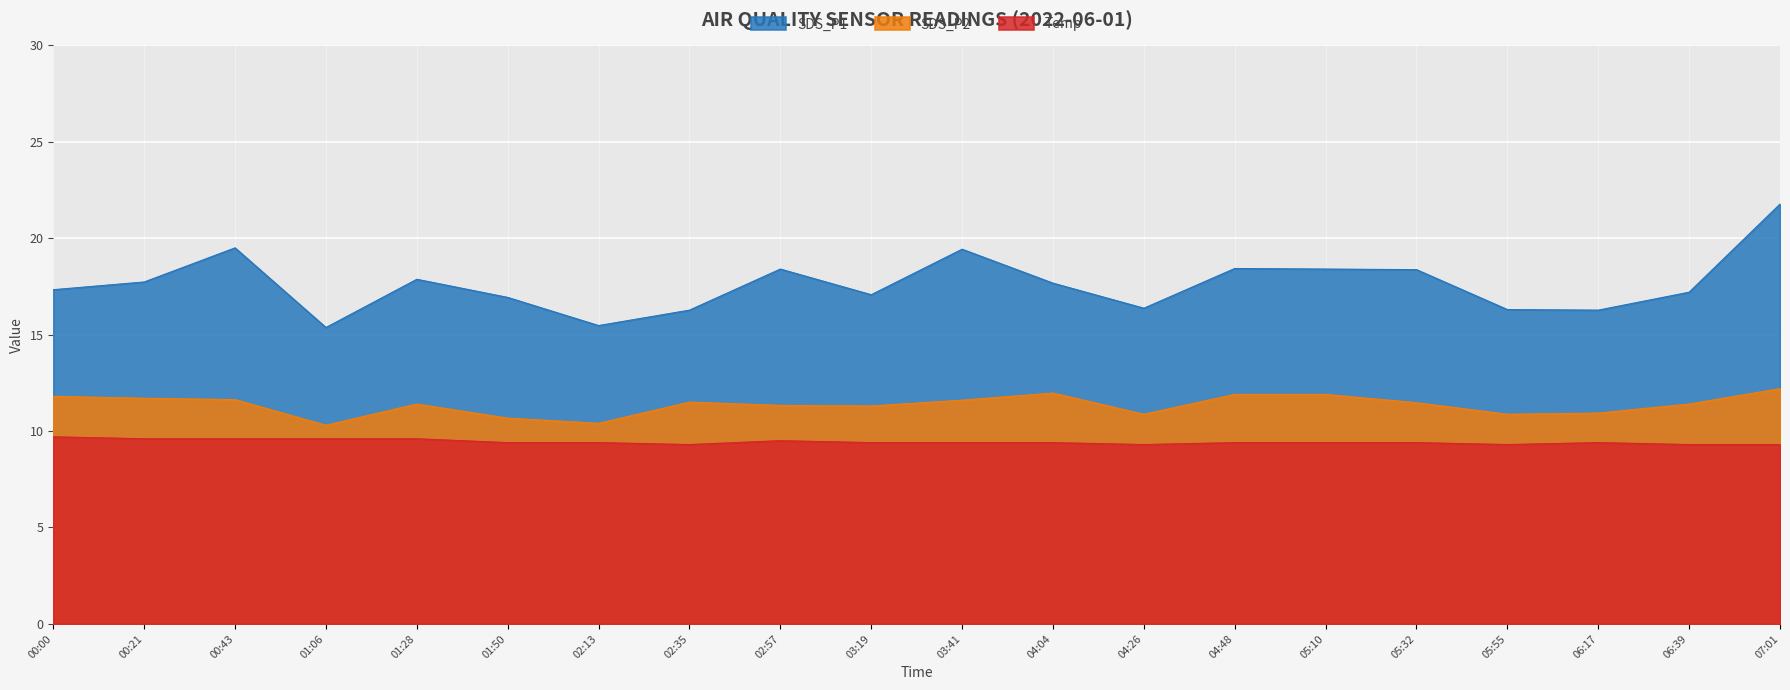

How many data points in SDS_P1 are above 17?

13